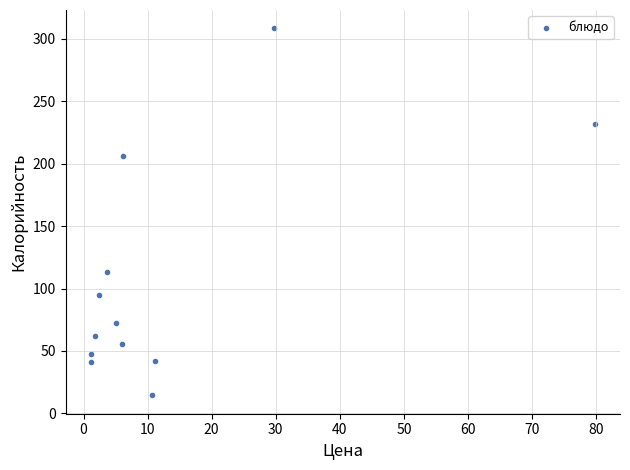

What is the average Y value?

107.4